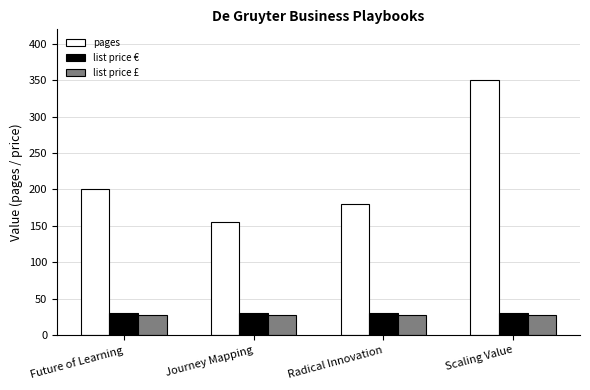

What is the difference between the maximum and second lowest values in the pages series?

170.0